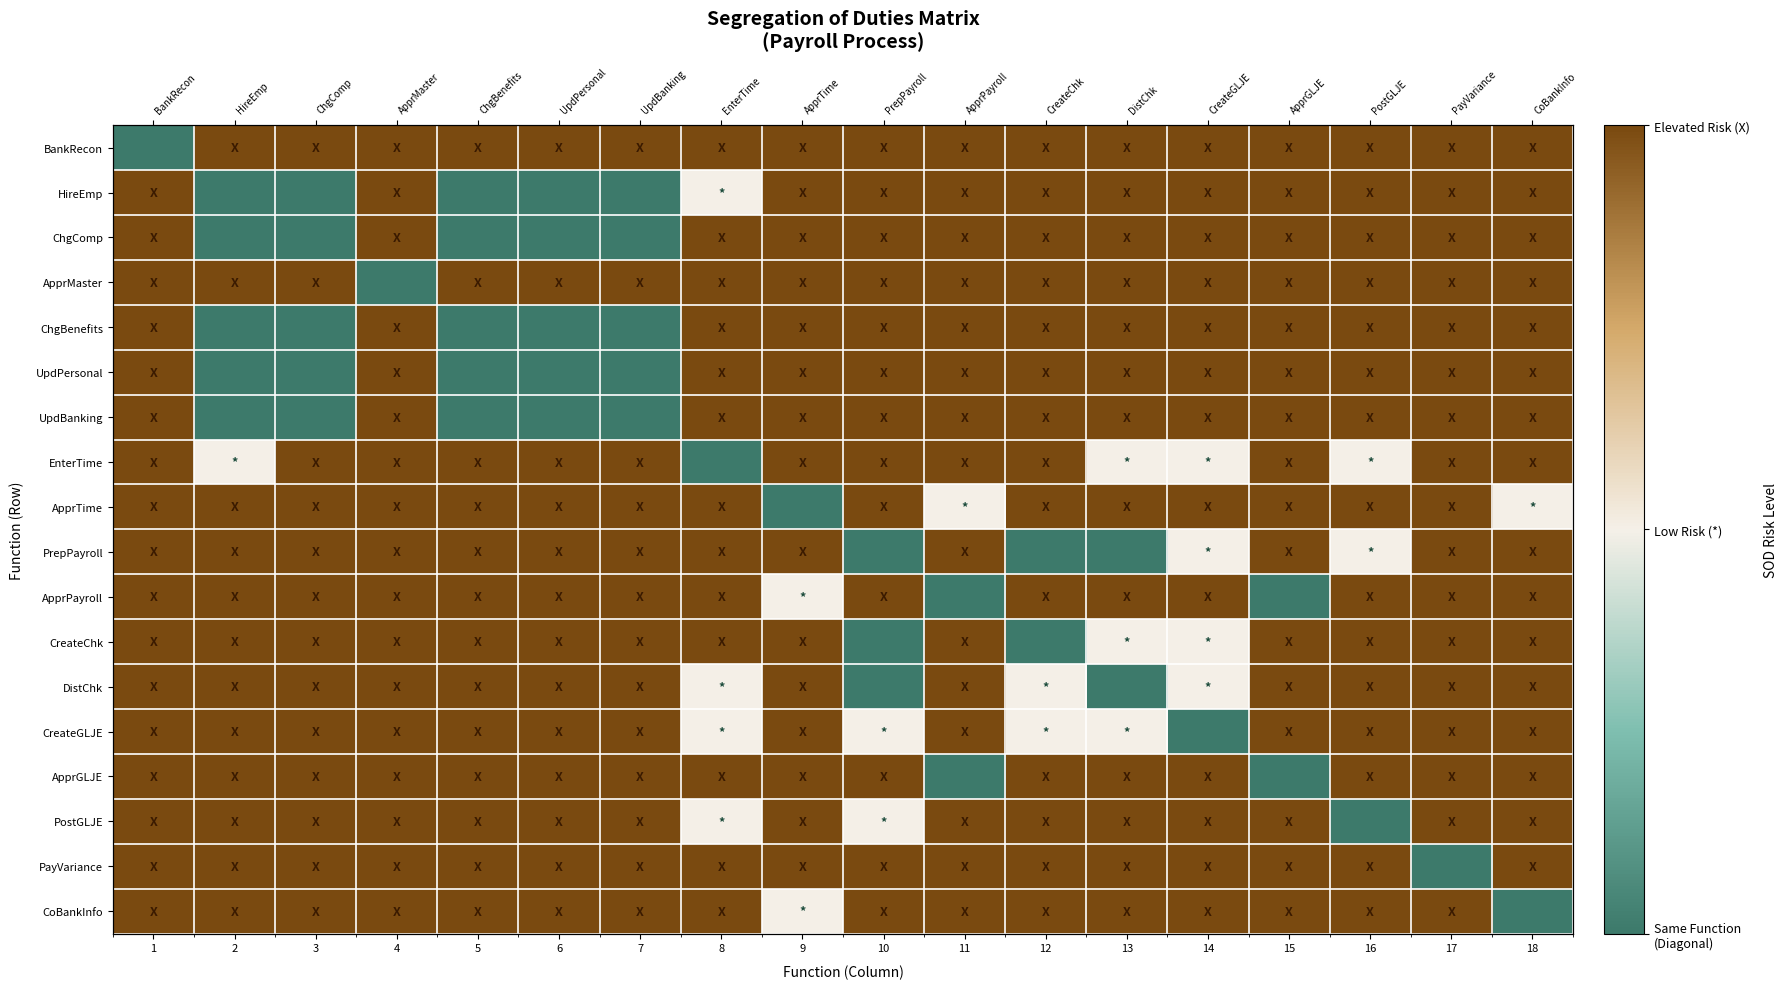

Which series has the largest total across all categories?

BankRecon